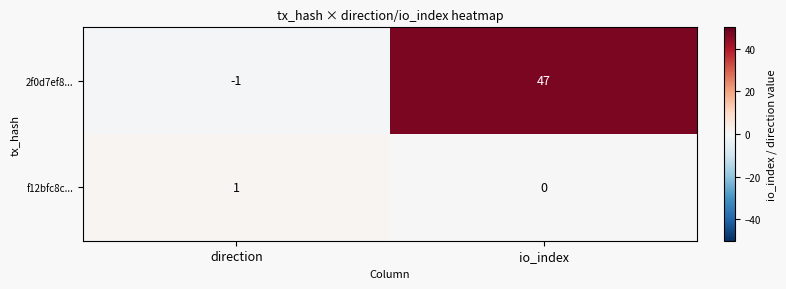

What is the difference between the maximum and minimum values in the 2f0d7ef8... series?

48